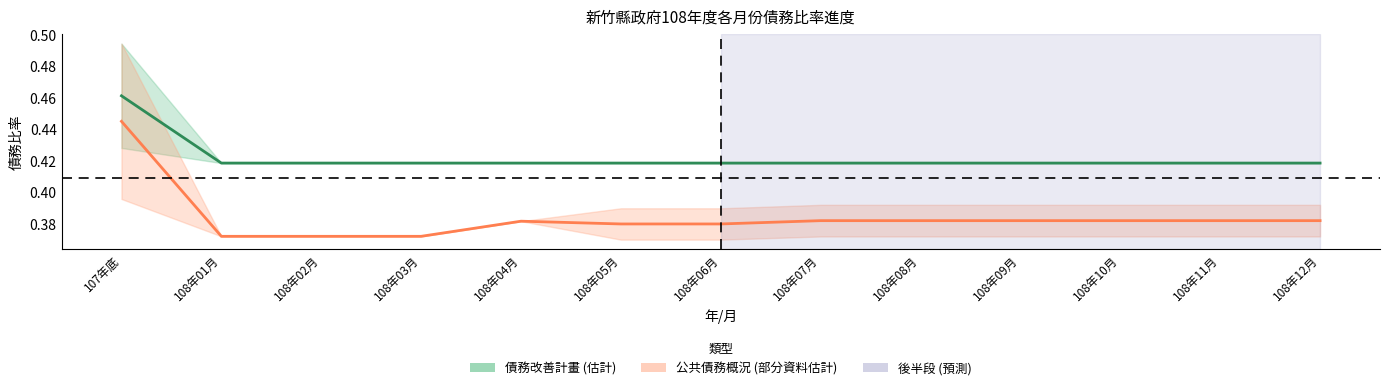

List the series in order of their peak value, highest first.

債務改善計畫_中線, 公共債務概況_中線